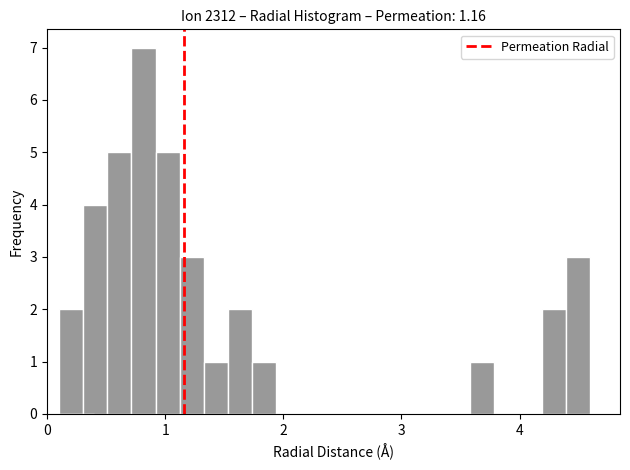

Around what value on the x-axis is the tallest bar? Give the approximate position of its centre, as read against the axis.

0.8